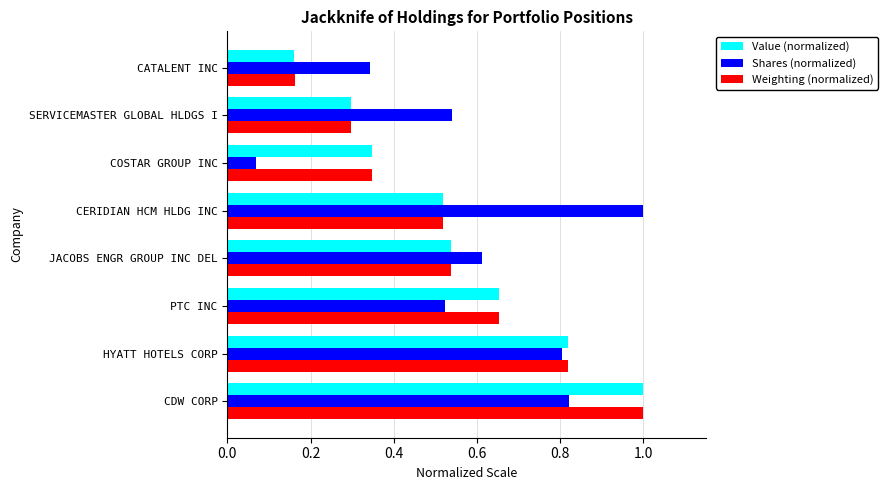

Which series has the largest range (max minus min)?

Shares (normalized)